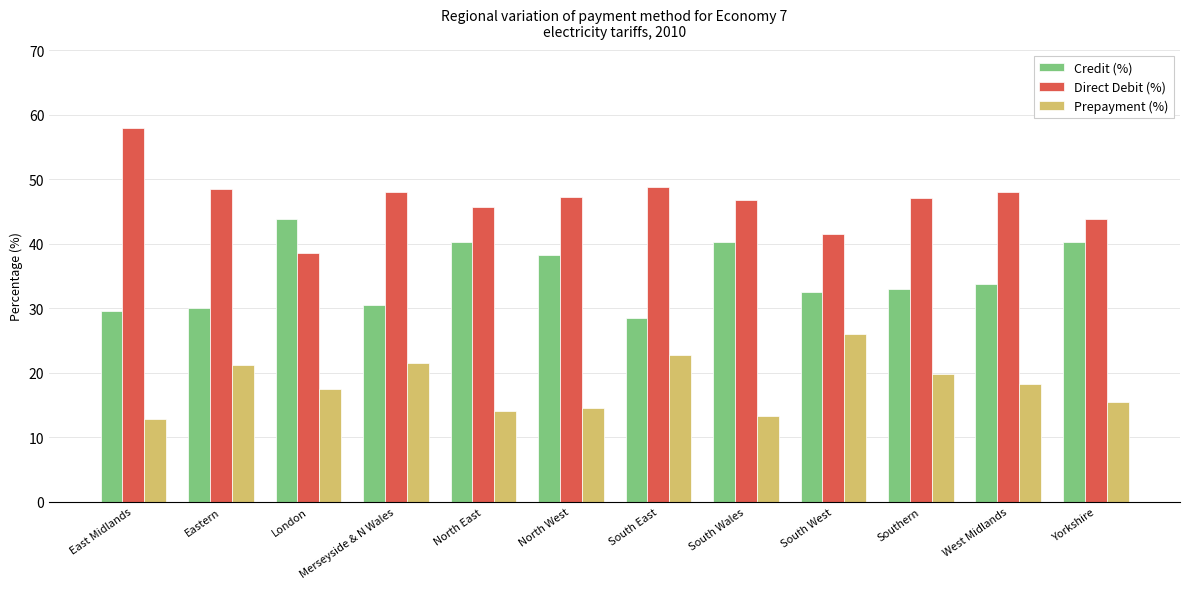

How many data points does each series have?

12